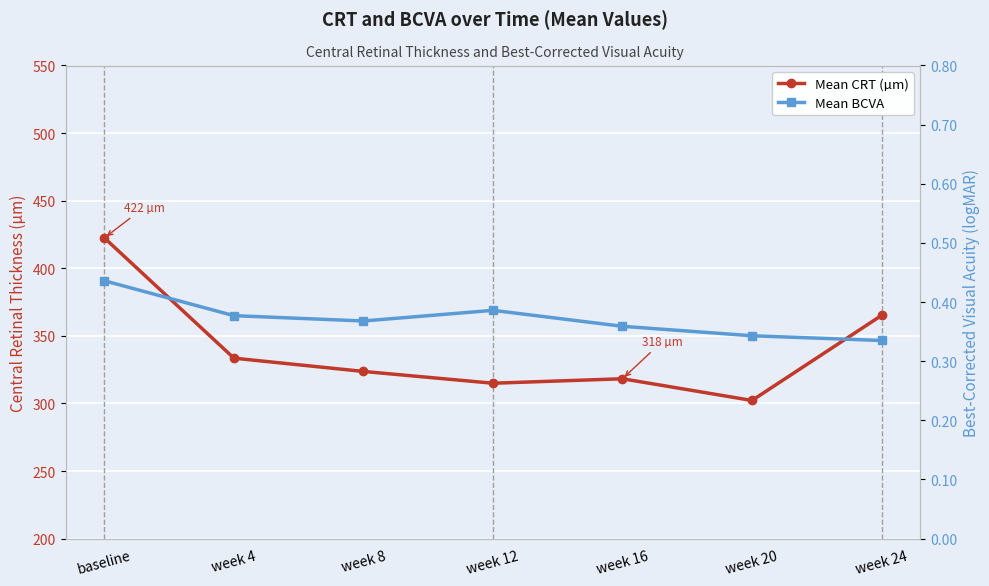

What is the maximum value for Mean CRT (µm)?

422.4